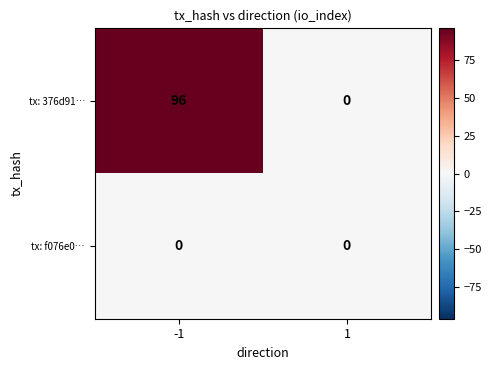

True or false: tx: 376d91… has a value of 0 at 1.

True